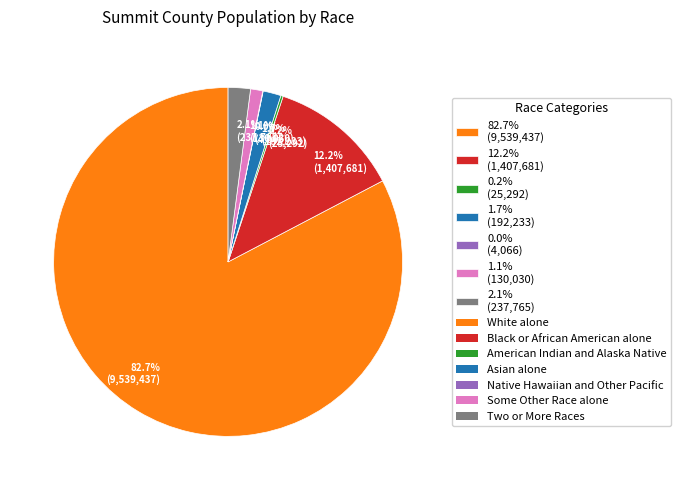

Combined, do 1.1% (130,030) and 12.2% (1,407,681) account for over 50%?

No